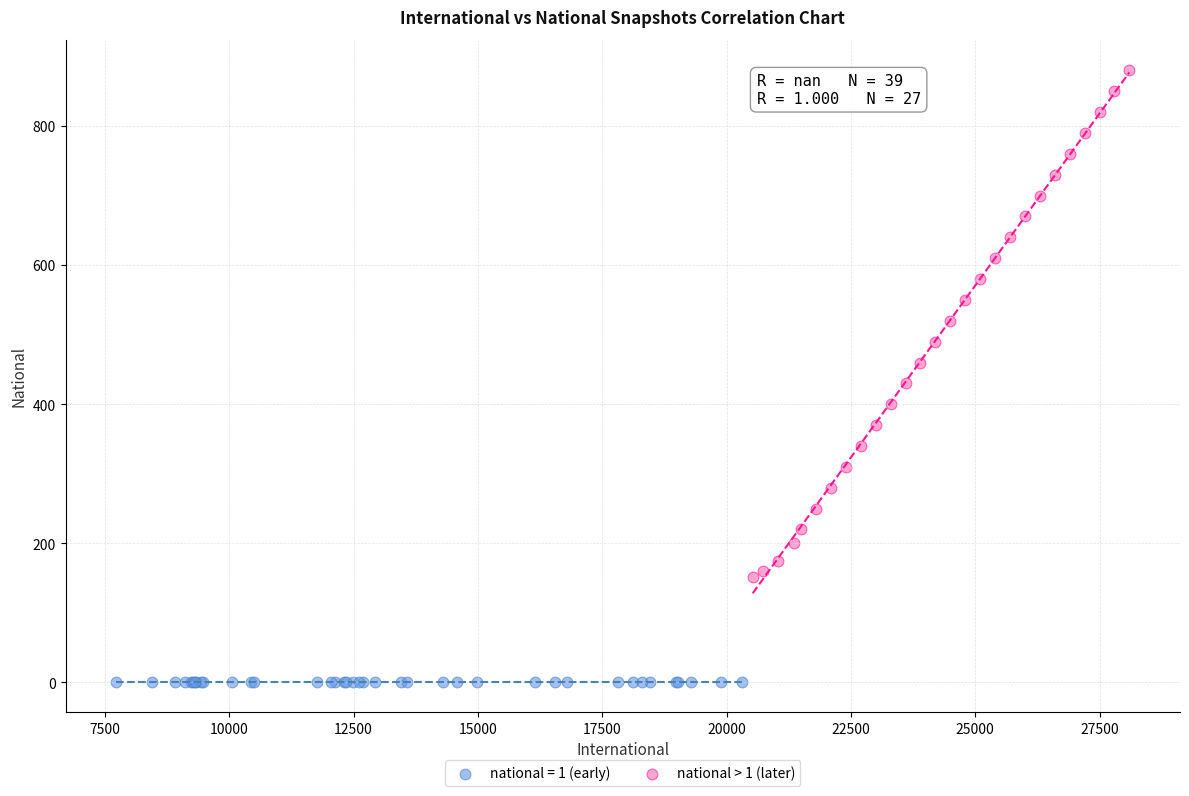

Which series reaches the maximum Y coordinate?

national > 1 (later)